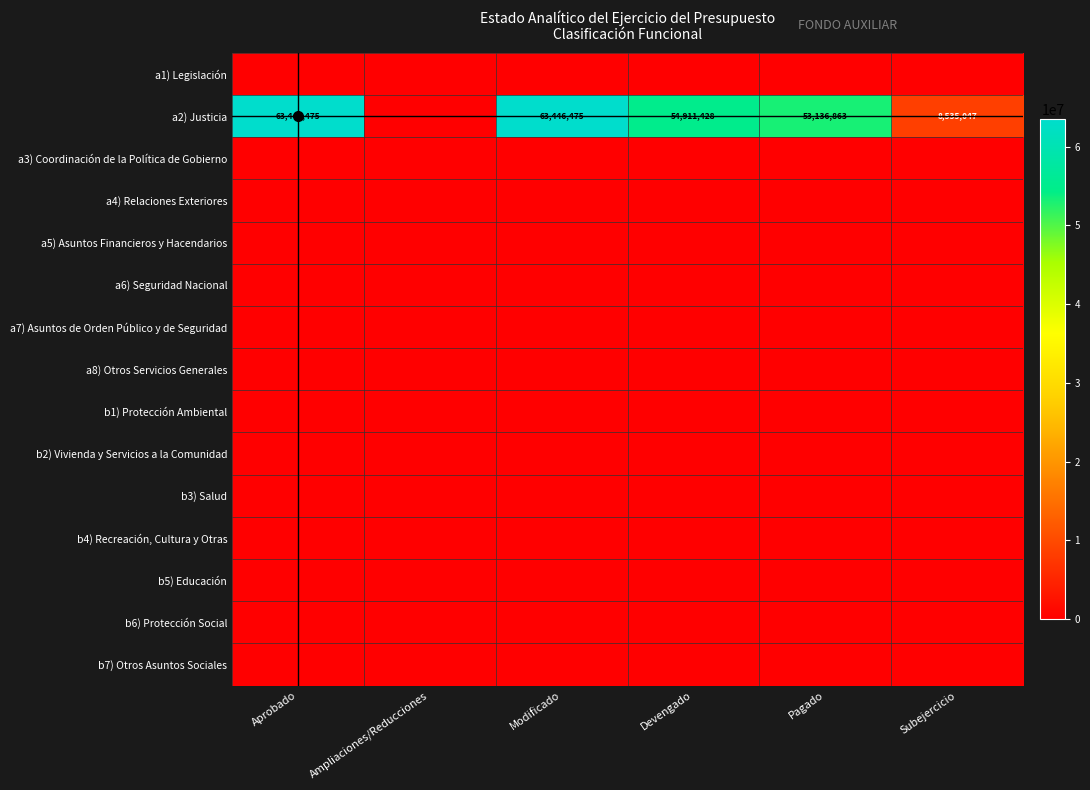

Is it true that b6) Protección Social equals 0.0 at Modificado?

True